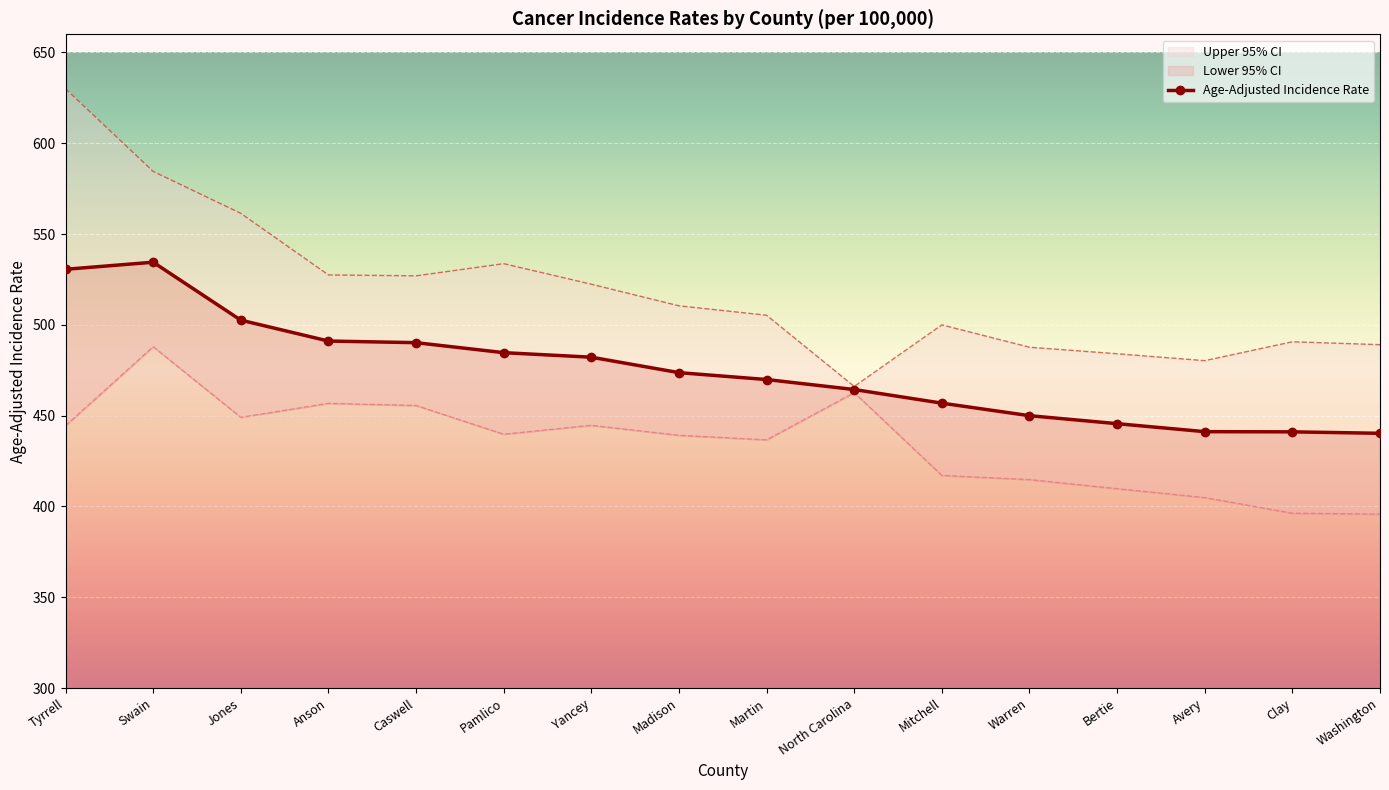

What value does the data have at Jones?

502.6